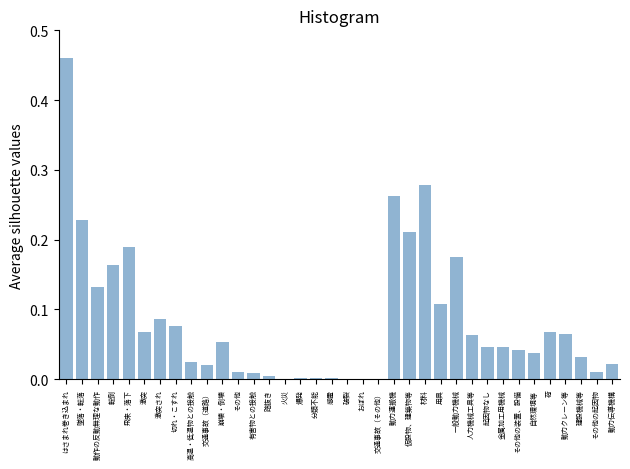

What is the sum of all values?

3.0